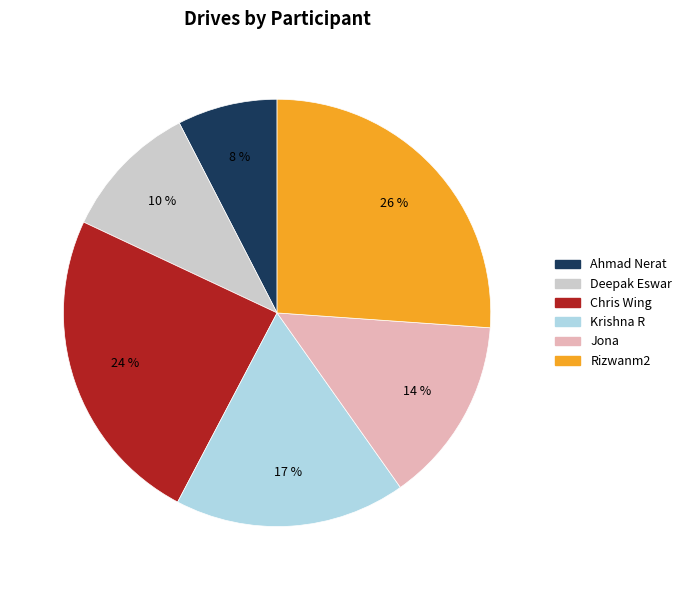

Is it true that Rizwanm2 is 26% of the pie?

True